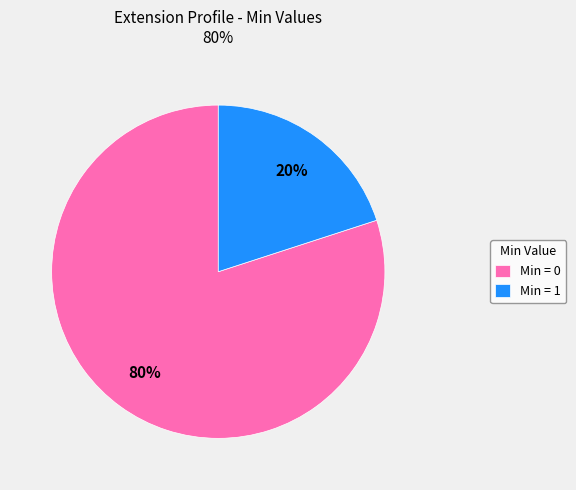

The Min = 1 slice represents 20% of the pie. True or false?

True